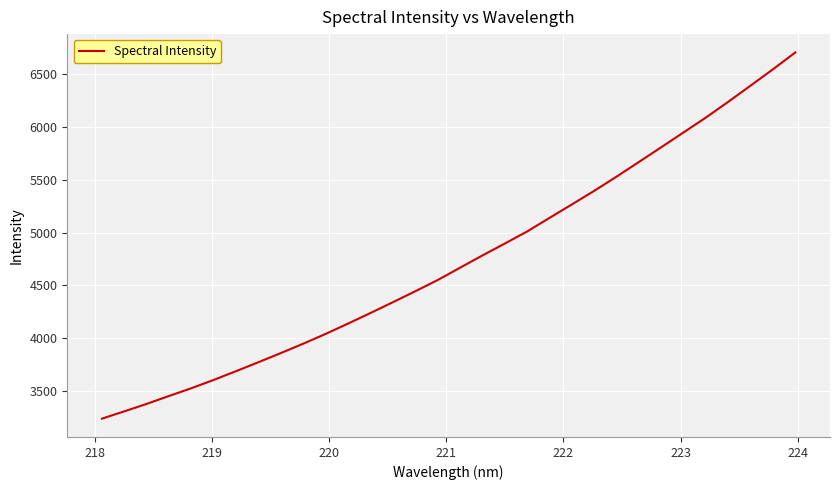

What is the difference between the maximum and minimum values?

3470.7